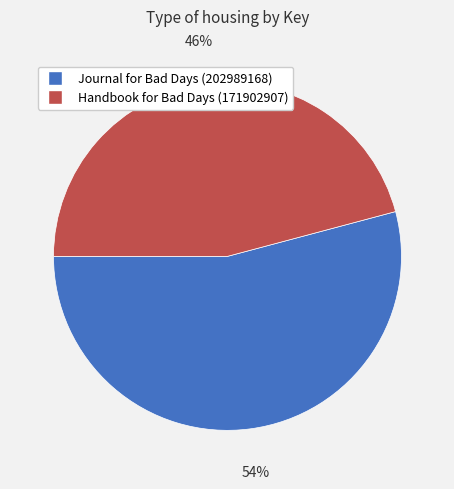

Count the number of slices in the pie.

2